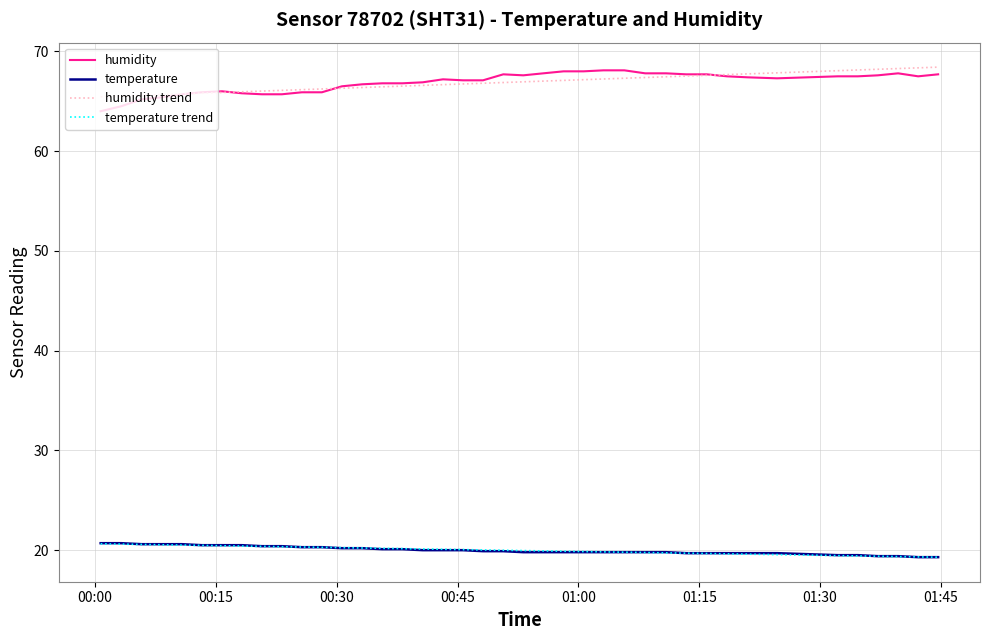

What is the difference between the second highest and second lowest values in the humidity trend series?

2.8